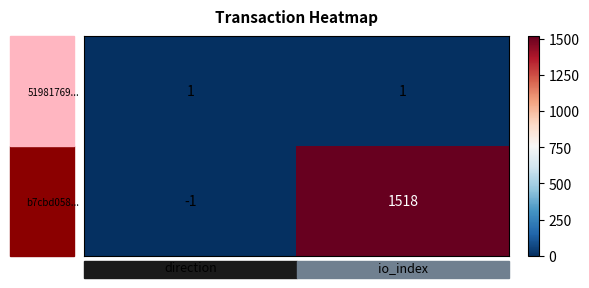

List the series in order of their peak value, highest first.

b7cbd058..., 51981769...